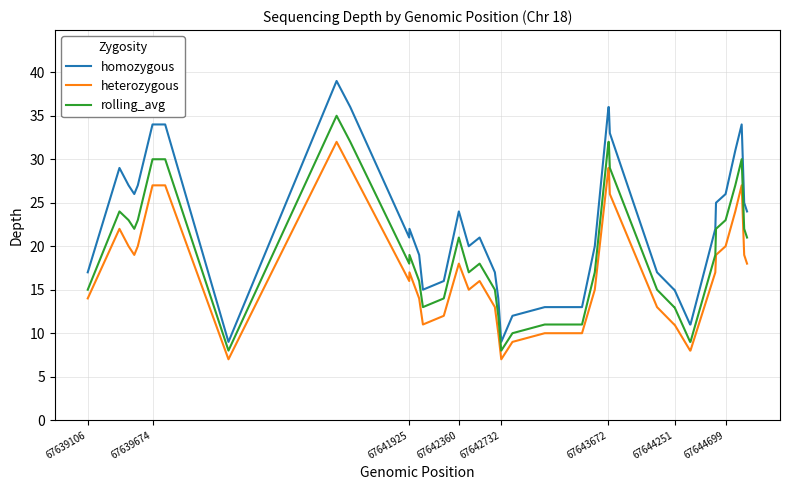

What is the sum of all homozygous values?

895